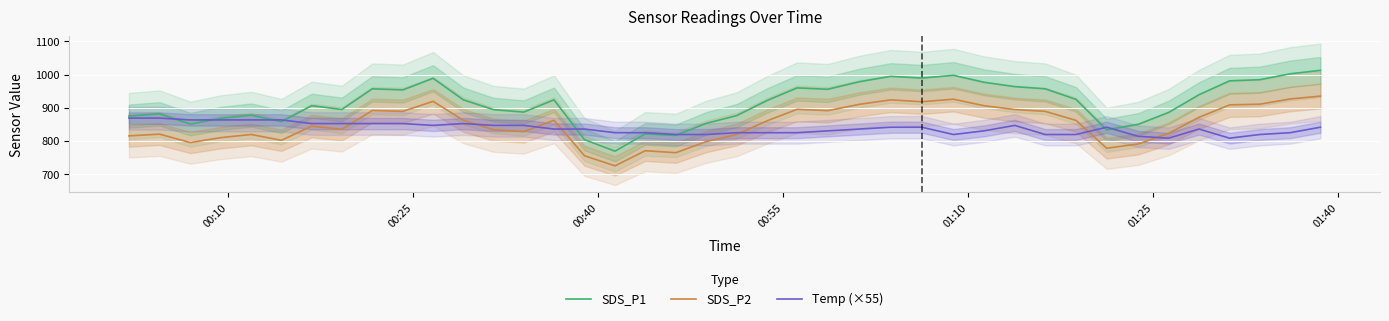

Reading left to right, transcribe all the data shown in this chart.

SDS_P1: 875.0	881.8	850.8	868.3	878.1	858.2	906.3	895.0	957.2	954.0	988.9	924.0	894.5	887.0	924.0	803.8	769.3	821.3	816.9	853.0	876.5	922.0	960.0	955.8	978.7	994.8	989.6	997.9	976.9	963.8	957.2	925.3	833.4	850.1	886.1	939.4	981.3	984.8	1002.6	1012.9
SDS_P2: 815.3	820.7	795.2	810.1	819.6	802.1	844.8	835.1	891.7	889.4	919.5	862.3	833.9	828.3	862.4	755.4	725.1	770.6	764.7	798.0	819.6	860.8	895.5	891.4	910.6	923.9	918.3	926.0	906.4	894.8	889.3	862.1	778.2	791.0	823.0	871.3	908.8	911.0	926.7	935.3
Temp (×55): 869.0	869.0	863.5	863.5	863.5	863.5	852.5	852.5	852.5	852.5	847.0	852.5	847.0	847.0	836.0	836.0	825.0	825.0	819.5	819.5	825.0	825.0	825.0	830.5	836.0	841.5	841.5	819.5	830.5	847.0	819.5	819.5	841.5	814.0	808.5	836.0	808.5	819.5	825.0	841.5